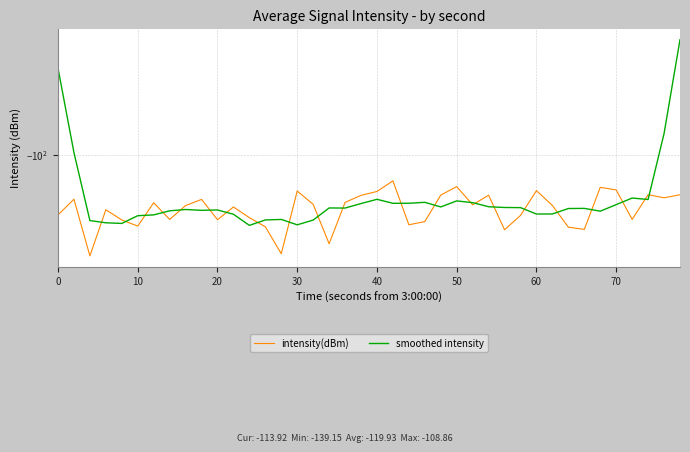

True or false: intensity(dBm) has more than 0 points higher than both neighbors.

True